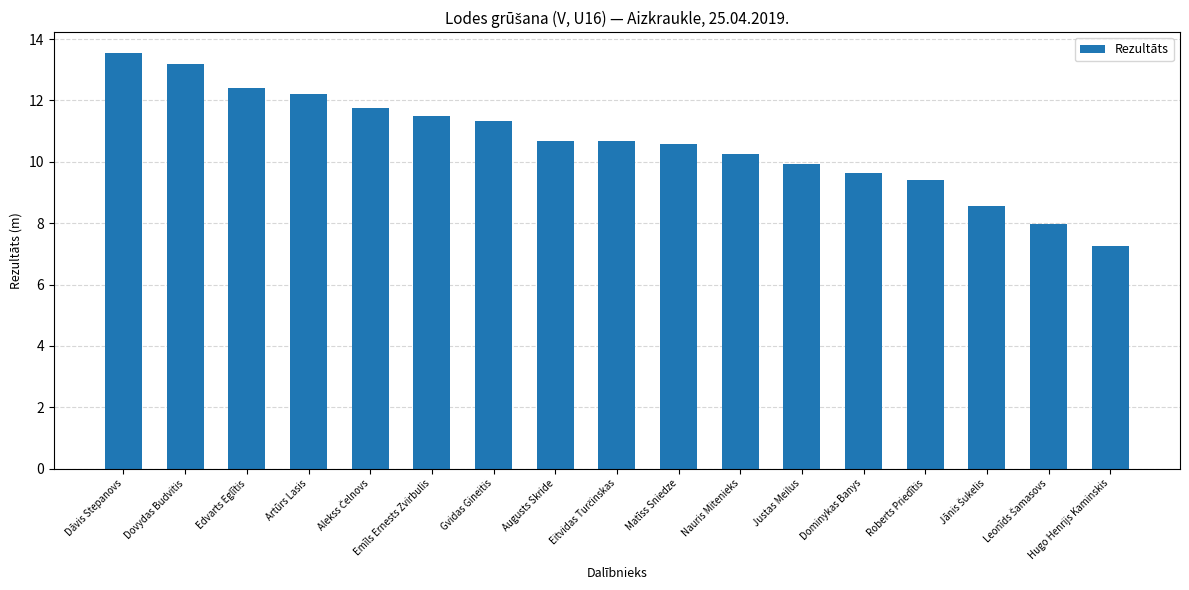

How many values are below 10?

6